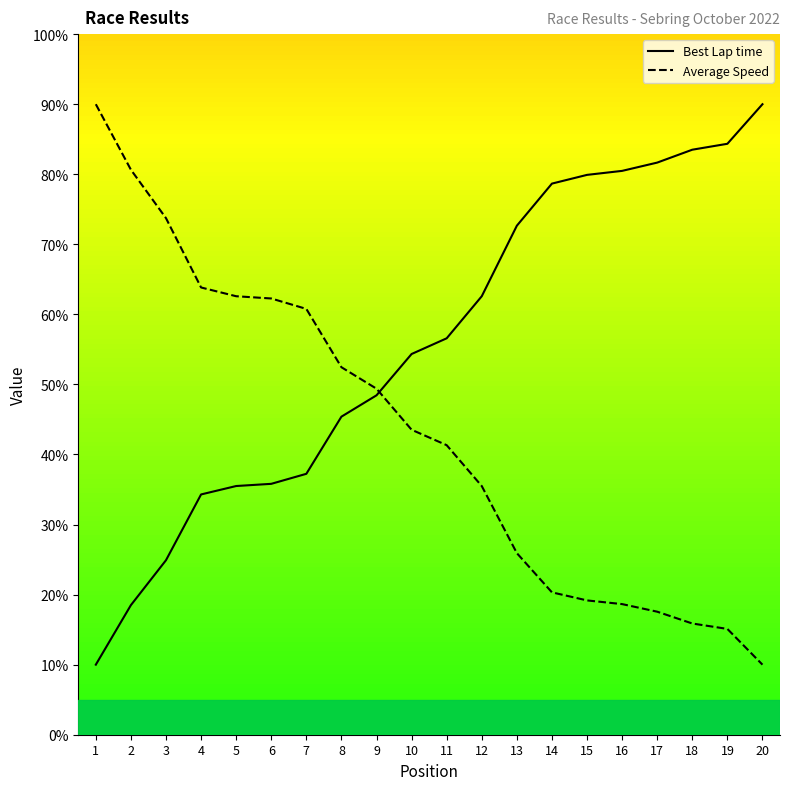

What is the total value across all series at 2?

99.1